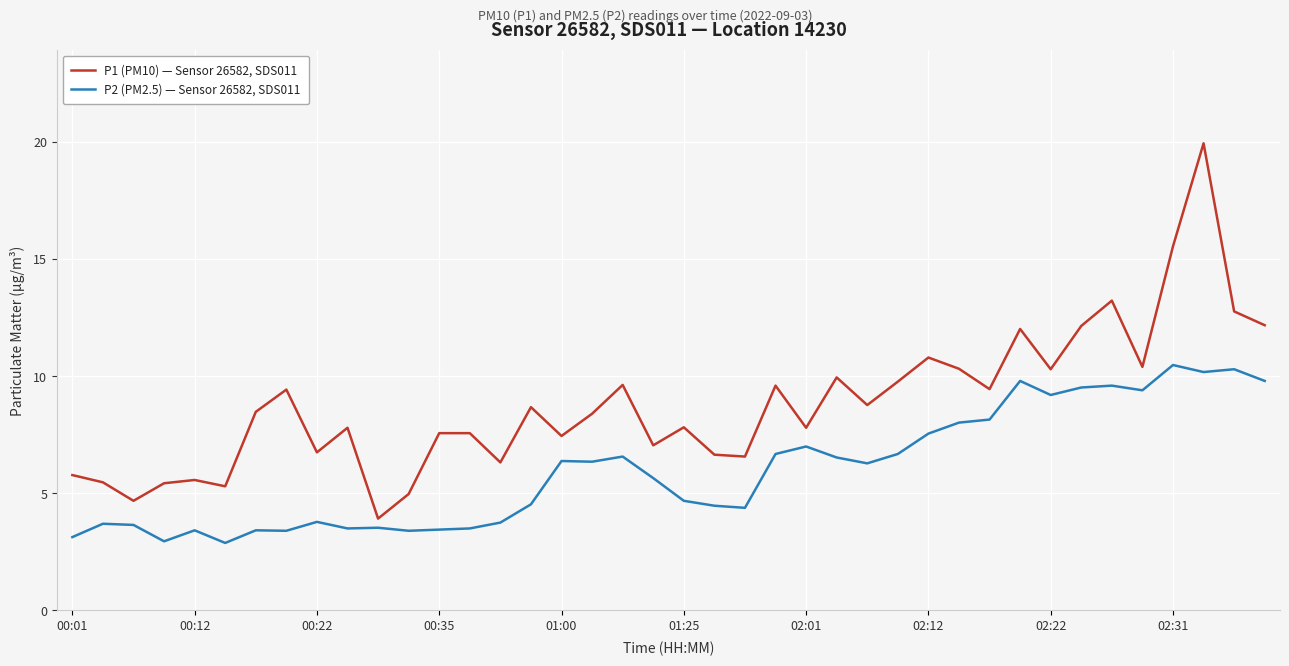

Which series has the widest spread of values?

P1 (PM10) — Sensor 26582, SDS011